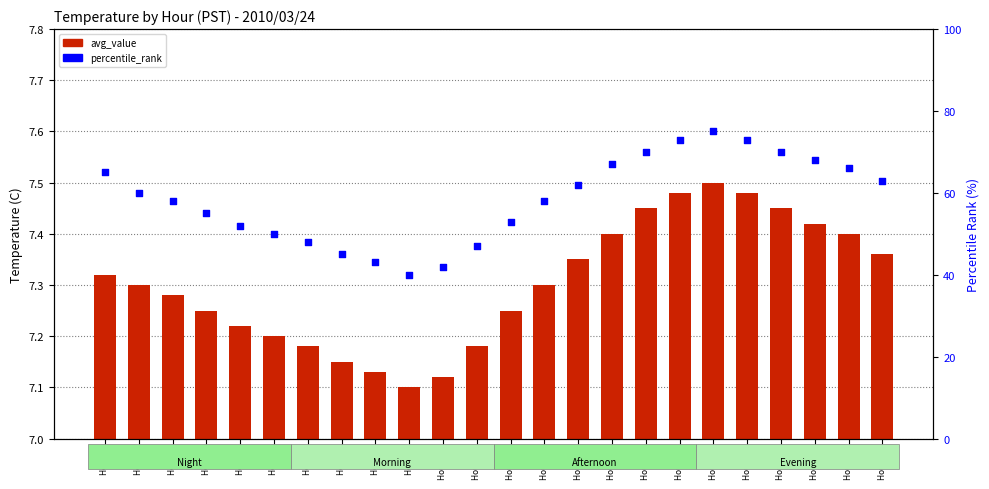

Which series has the largest total across all categories?

percentile_rank